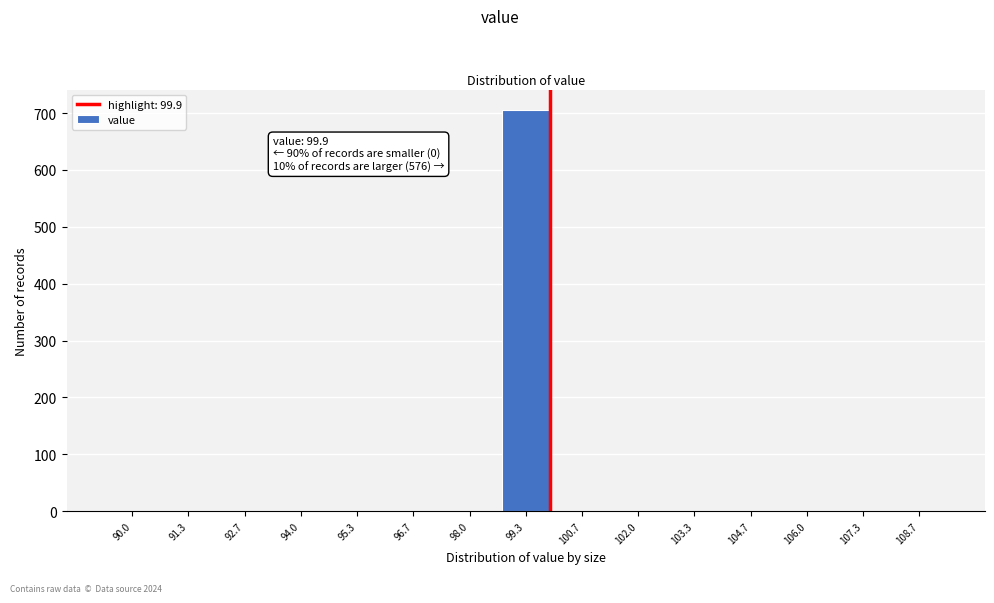

Reading left to right, what are all the values shown in this chart?

90.0=0	91.3=0	92.7=0	94.0=0	95.3=0	96.7=0	98.0=0	99.3=706	100.7=0	102.0=0	103.3=0	104.7=0	106.0=0	107.3=0	108.7=0